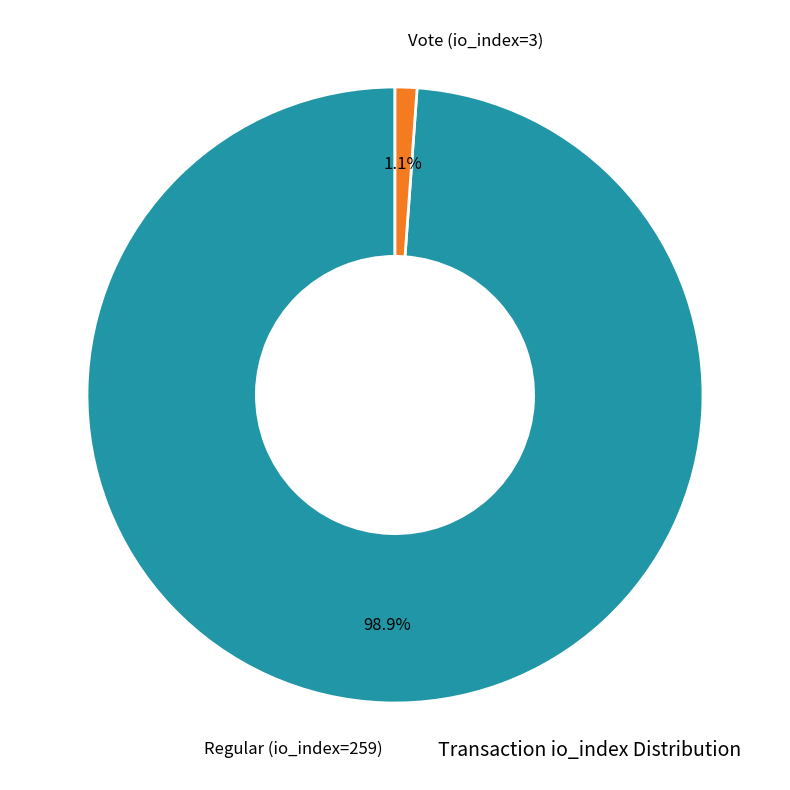

Which has a higher value, Regular (io_index=259) or Vote (io_index=3)?

Regular (io_index=259)